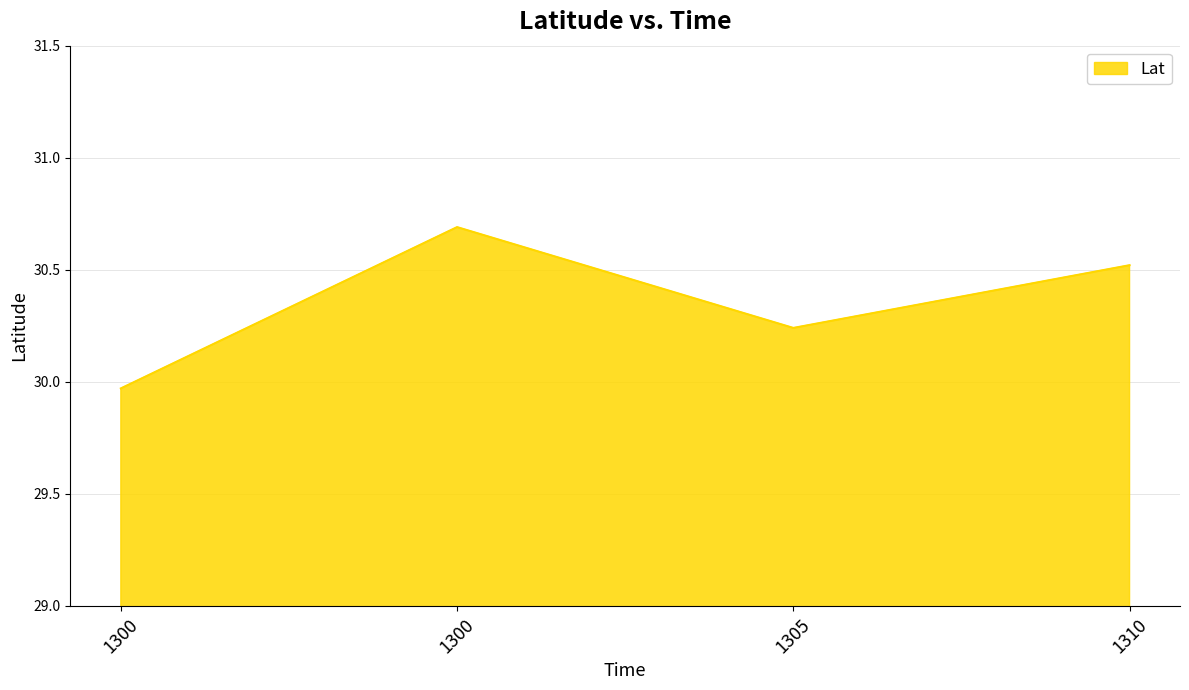

Between 1300 and 1300, which is larger?

1300